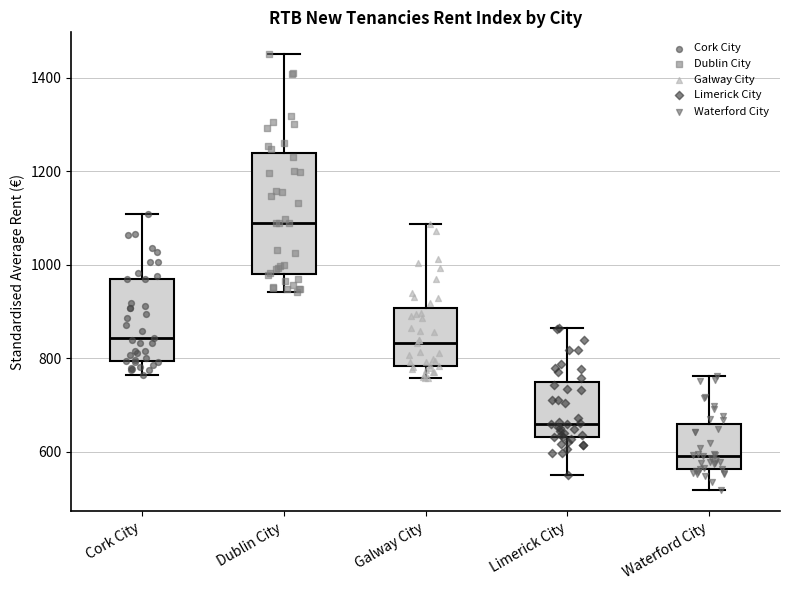

Reading left to right, transcribe this box plot: for each box, give where its median line is, the range the box spans, and where its two whiskers end, as read against the y-axis. The values are not printed on the chart, so give them approximately, as read against the axis.

Cork City: median 840, box 800 to 980, whiskers 760 to 1100
Dublin City: median 1100, box 980 to 1240, whiskers 940 to 1460
Galway City: median 840, box 780 to 900, whiskers 760 to 1080
Limerick City: median 660, box 640 to 760, whiskers 560 to 860
Waterford City: median 600, box 560 to 660, whiskers 520 to 760